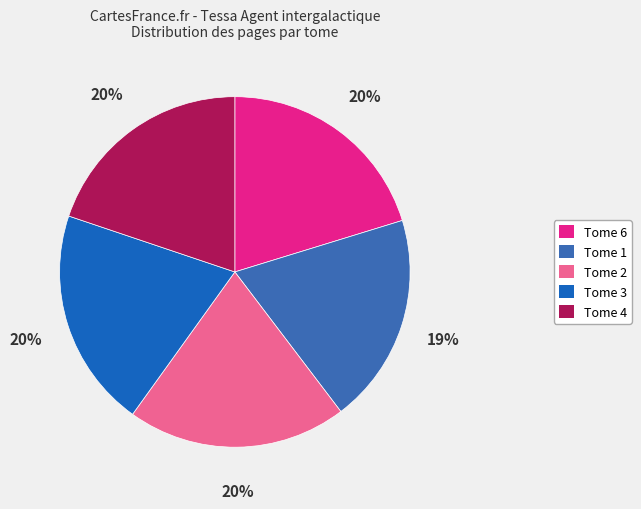

Combined, do Tome 1 and Tome 6 account for over 50%?

No